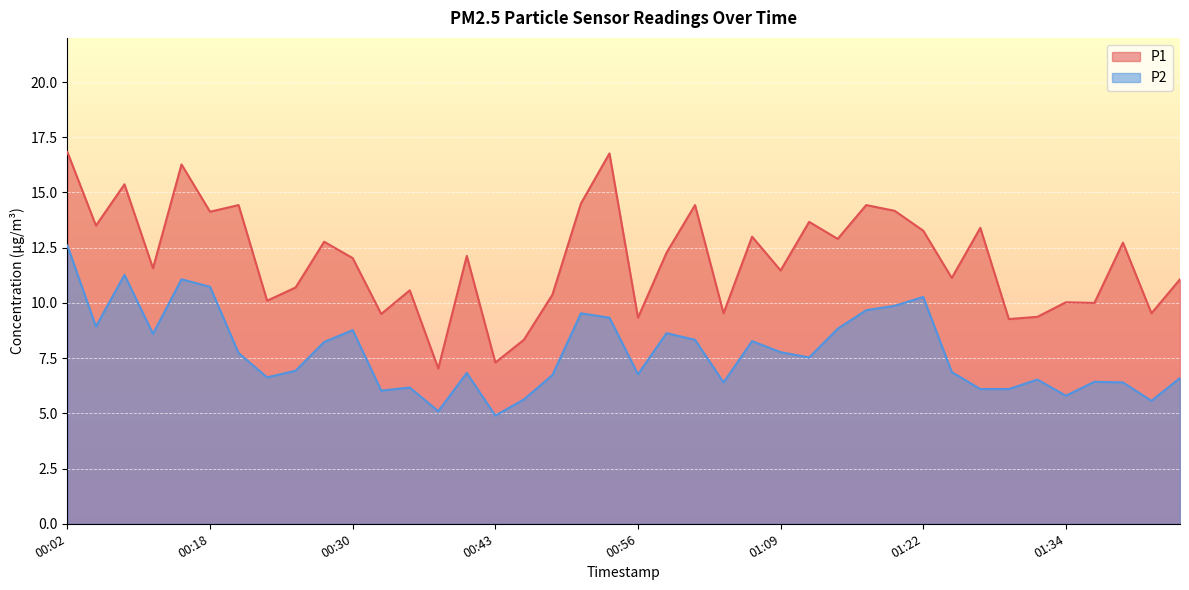

Which category has the lowest value across all series?

00:43